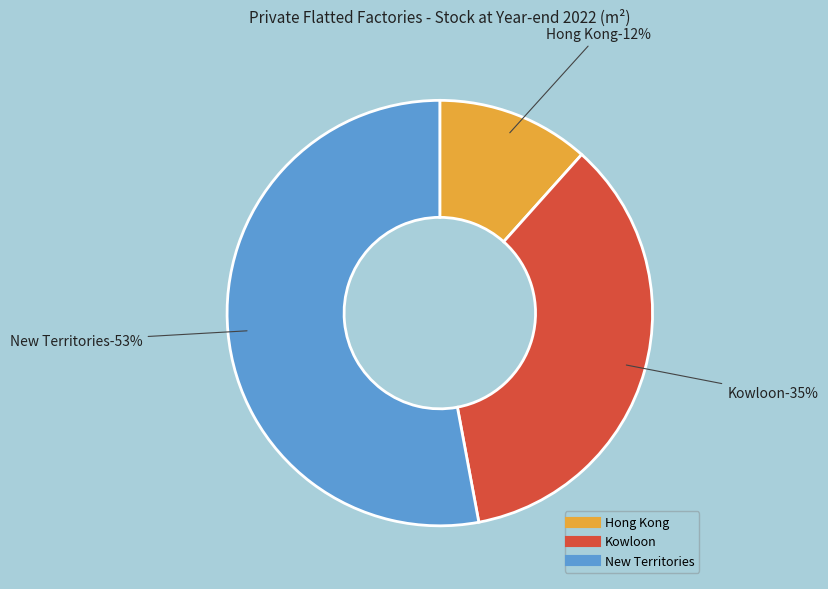

To the nearest percent, what is the average slice percentage?

33%